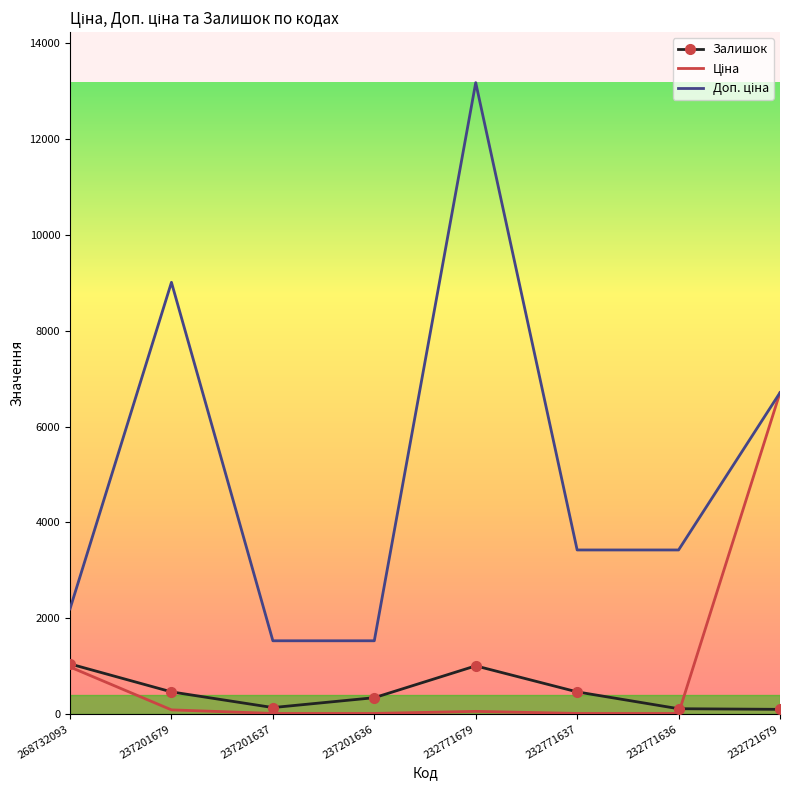

True or false: Залишок has more than 2 points higher than both neighbors.

False